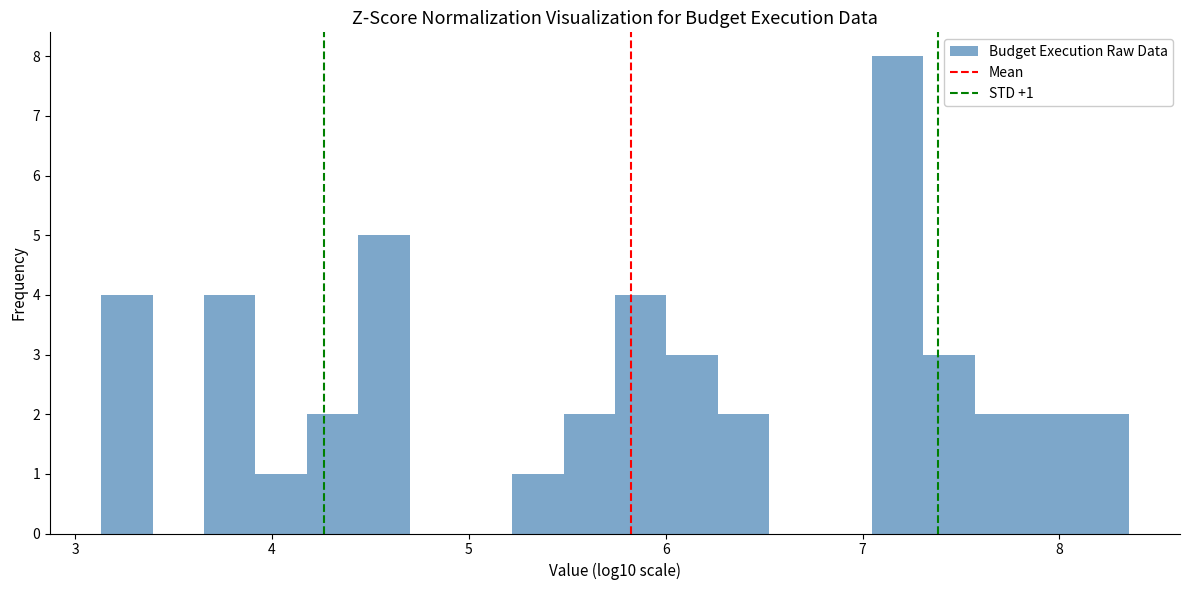

Around what value on the x-axis is the tallest bar? Give the approximate position of its centre, as read against the axis.

7.2